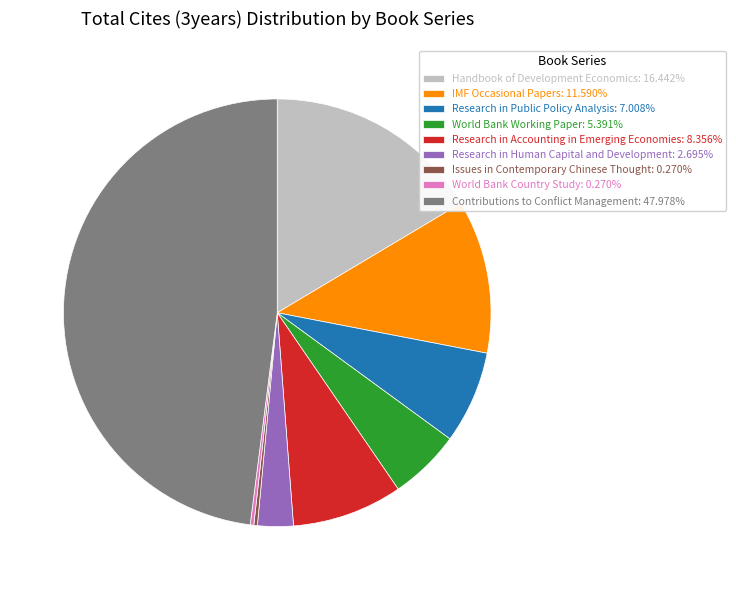

What is the ratio of the value at Research in Human Capital and Development: 2.695% to the value at World Bank Working Paper: 5.391%?

0.5